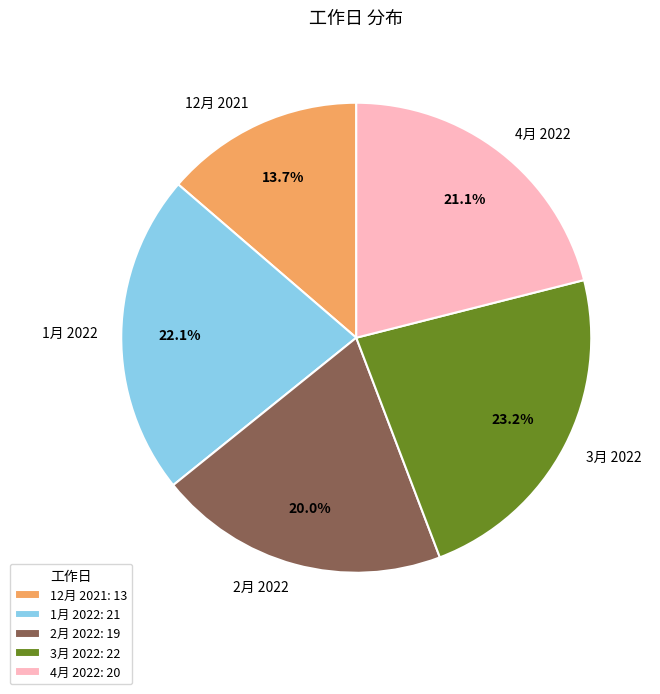

To the nearest percent, what is the combined percentage of 4月 2022 and 2月 2022?

41%